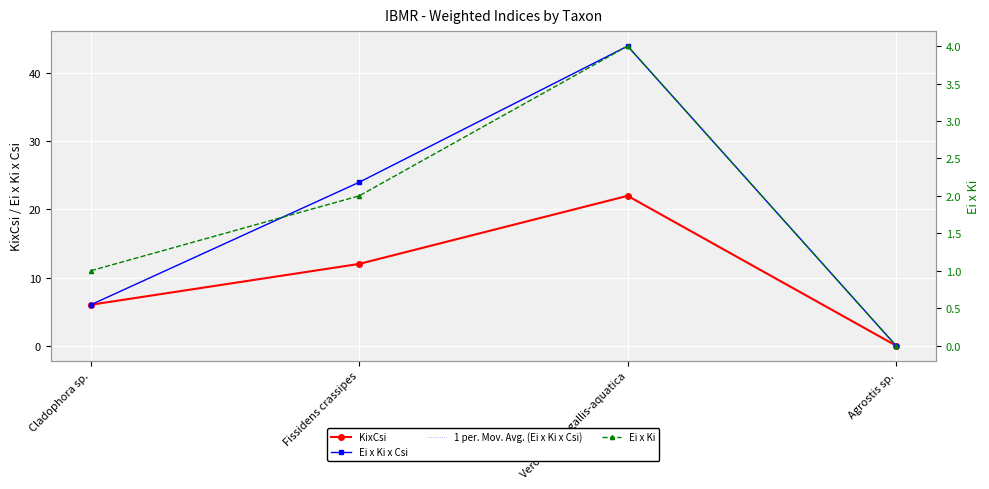

Which category has the lowest value in the 1 per. Mov. Avg. (Ei x Ki x Csi) series?

Agrostis sp.